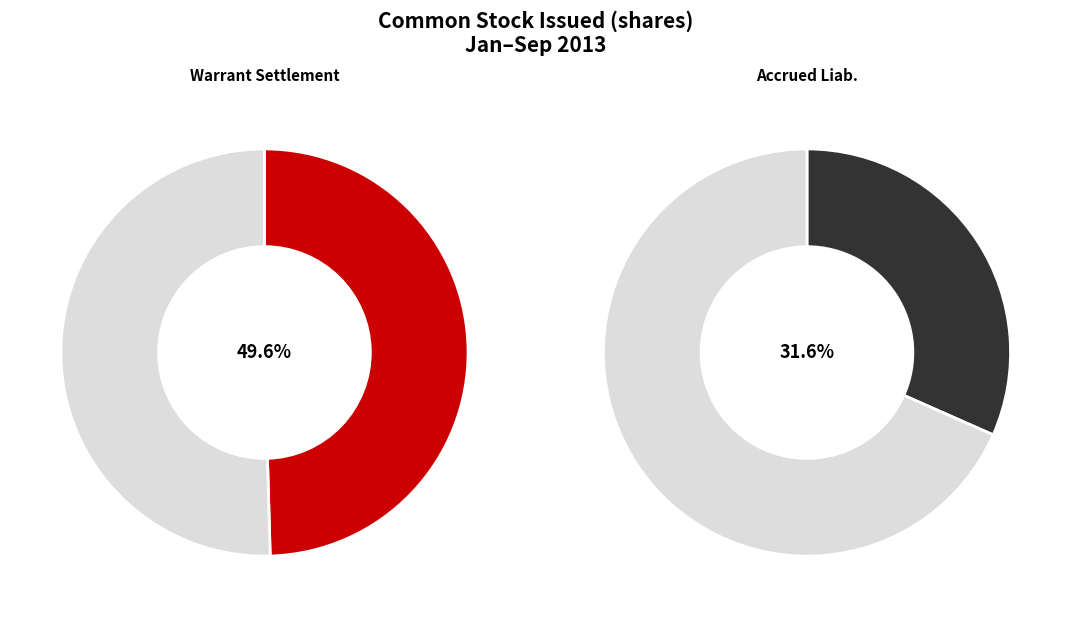

Which slice is the largest?

Stock and warrants issued upon settlement